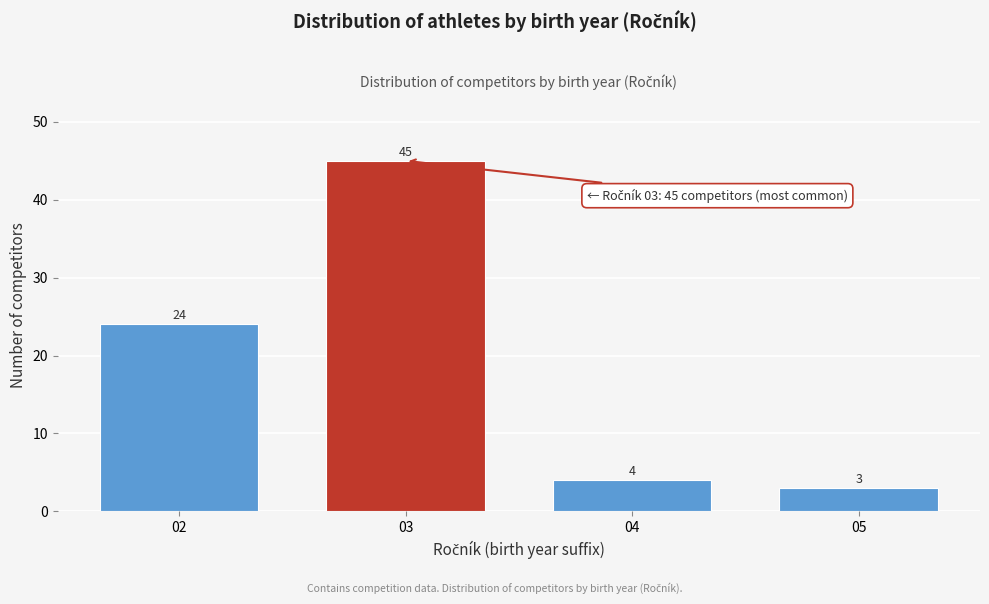

Reading left to right, transcribe all the data shown in this chart.

24	45	4	3